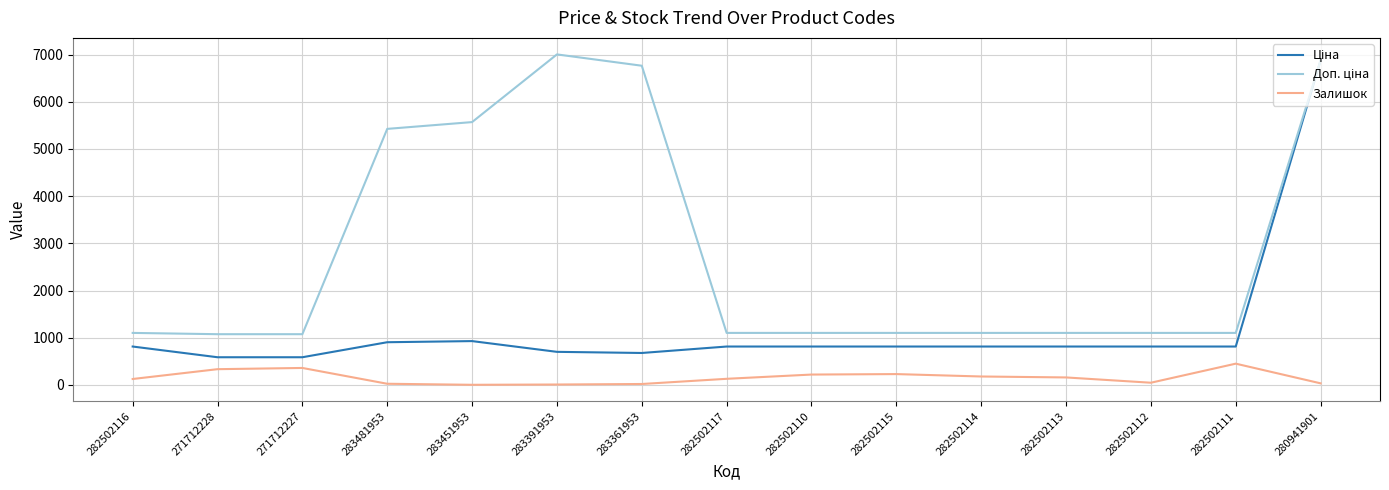

Read the Залишок value at 282502111.

450.0